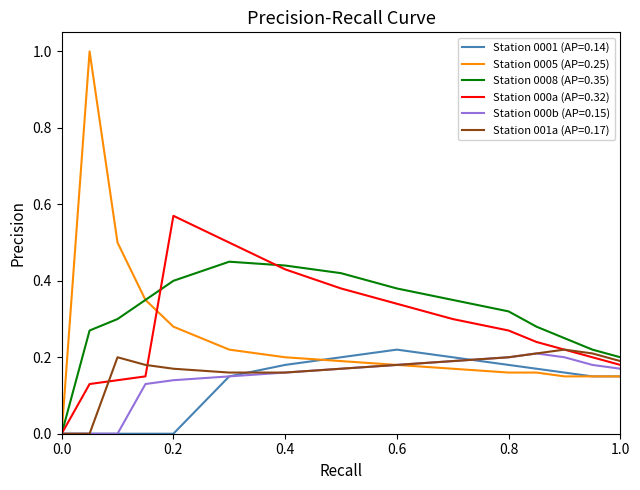

Which series has the widest spread of values?

Station 0005 (AP=0.25)